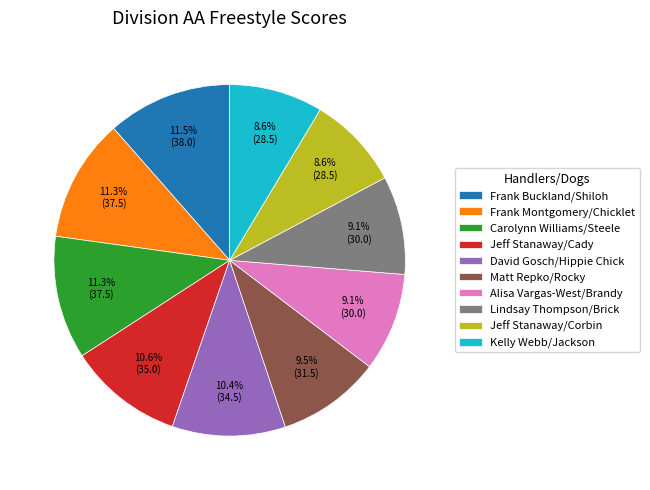

To the nearest percent, what portion does Jeff Stanaway/Cady represent?

11%